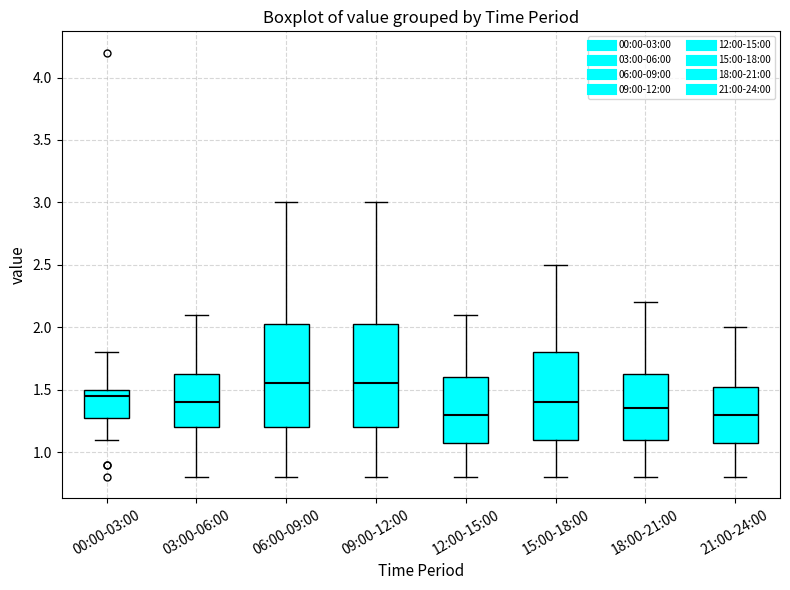

Where does the lower whisker of the box for 15:00-18:00 end on the y-axis? The values are not printed on the chart, so give them approximately, as read against the axis.

0.80